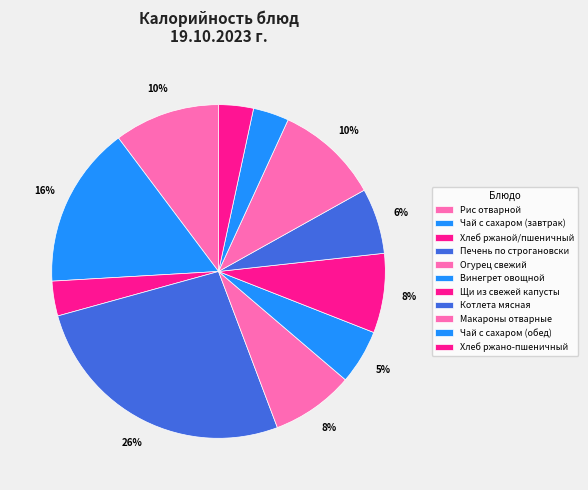

True or false: Печень по строгановски accounts for 26% of the total.

True